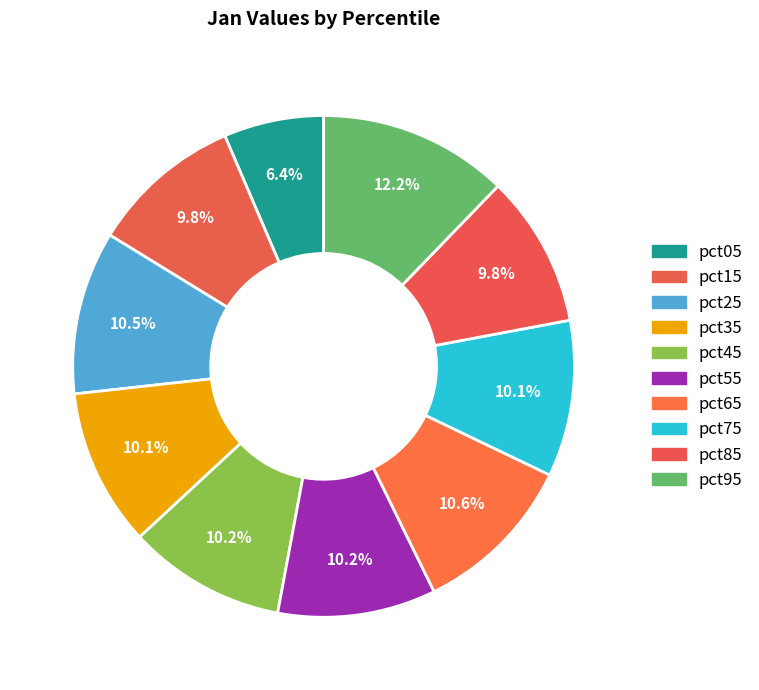

How many slices are in this pie chart?

10